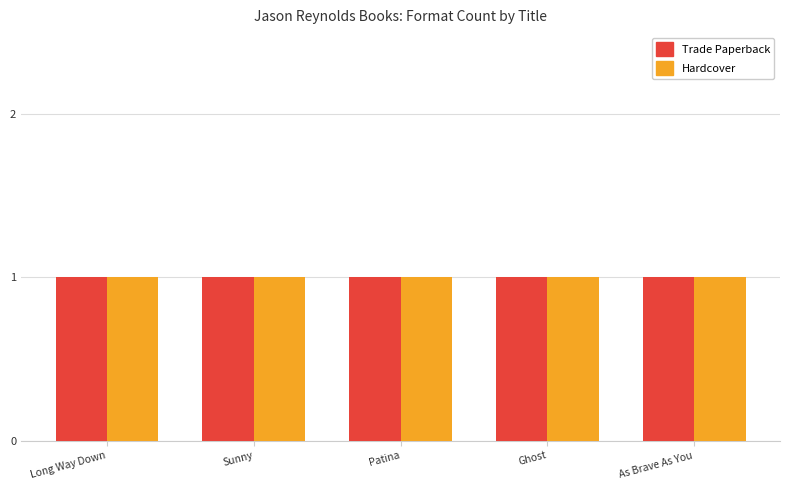

Rank the series by their maximum value, from lowest to highest.

Trade Paperback, Hardcover